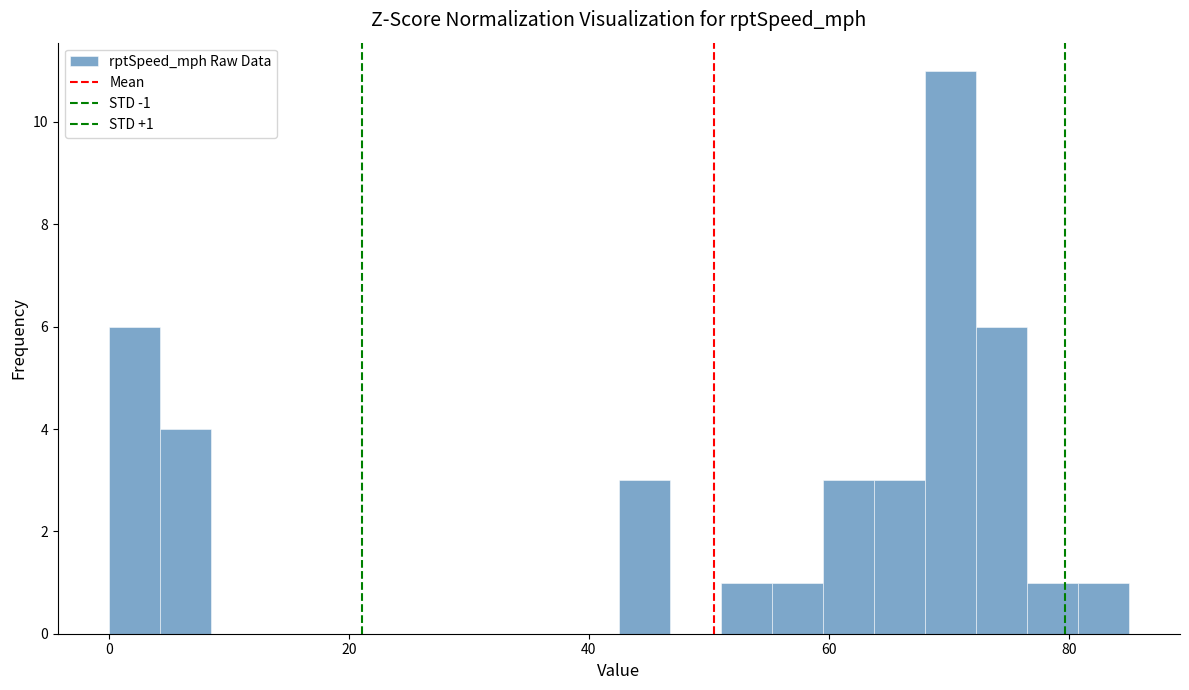

Around what value on the x-axis is the tallest bar? Give the approximate position of its centre, as read against the axis.

70